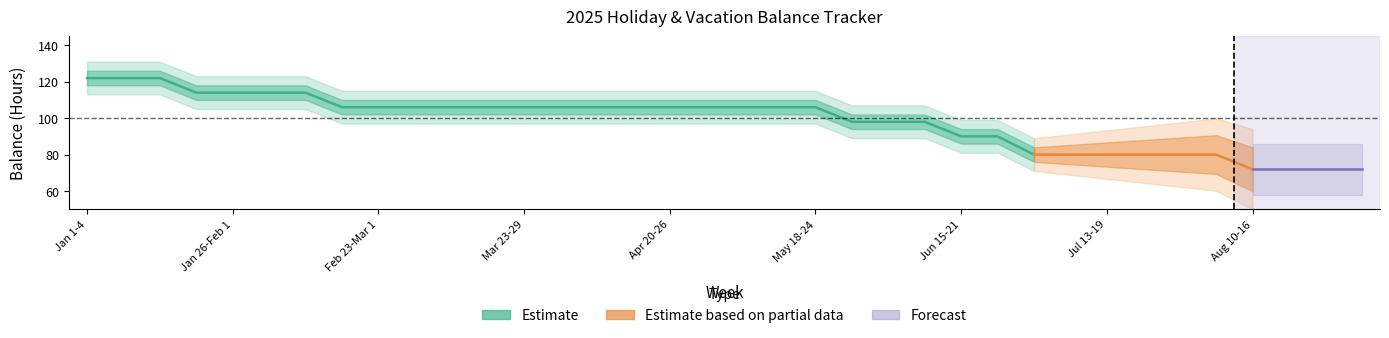

What position from the right is 20?

16